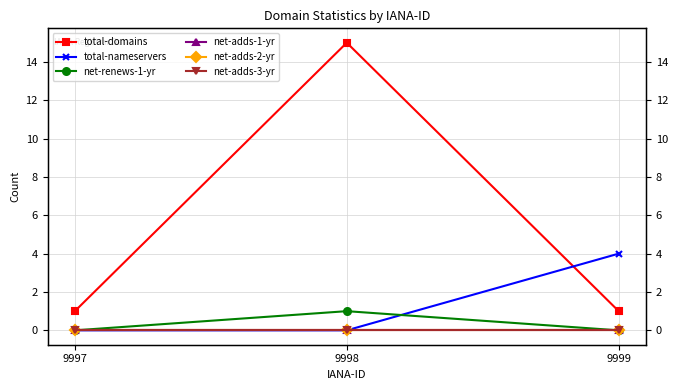

At how many categories does at least one series exceed 0?

3